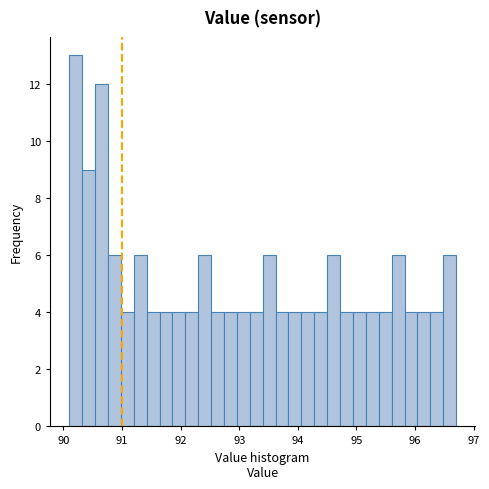

Around what value on the x-axis is the tallest bar? Give the approximate position of its centre, as read against the axis.

90.2